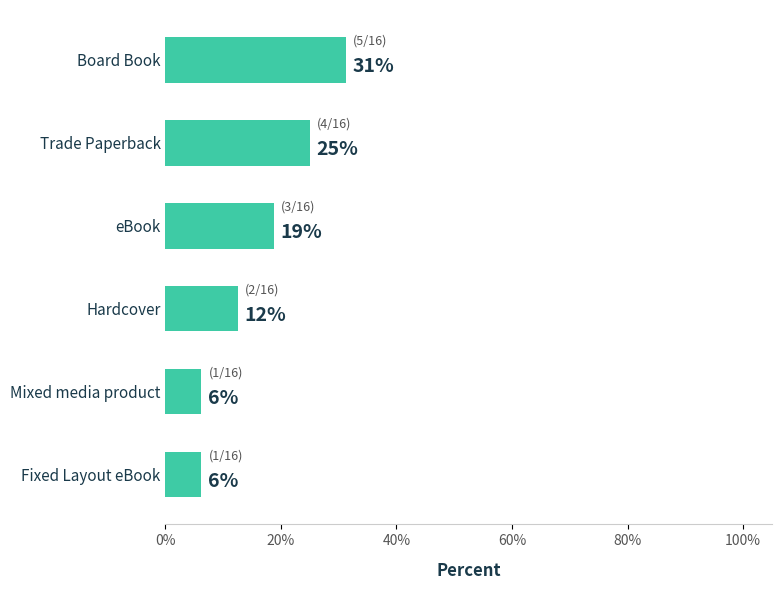

Are the bars horizontal?

Yes